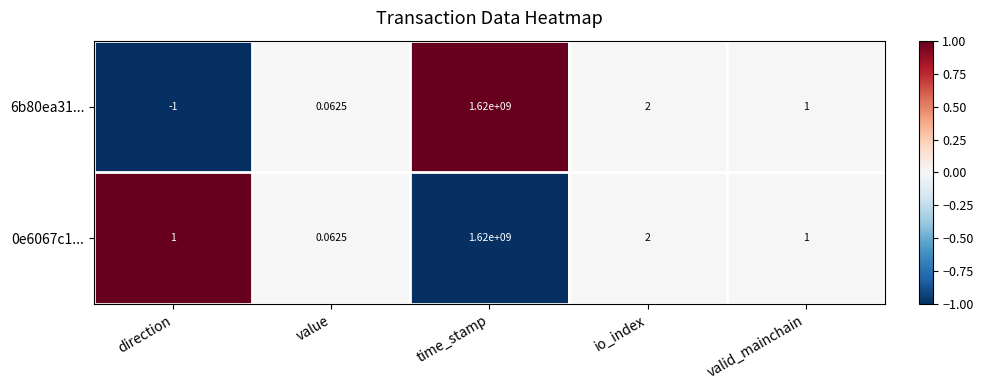

Where is 0e6067c1... nearest to the value 810000000?

io_index